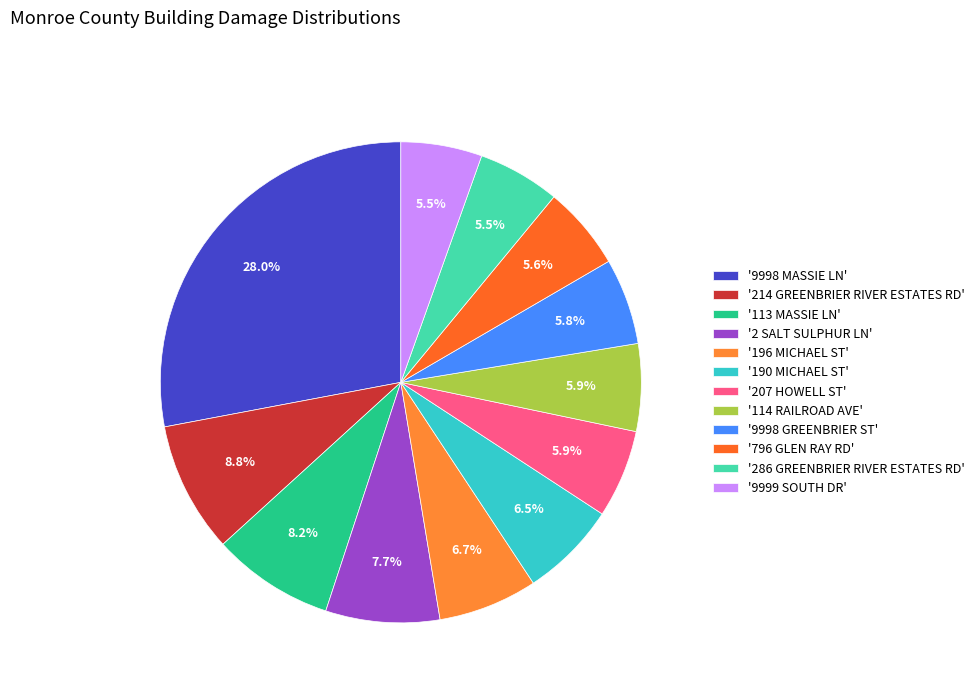

Count the number of slices in the pie.

12